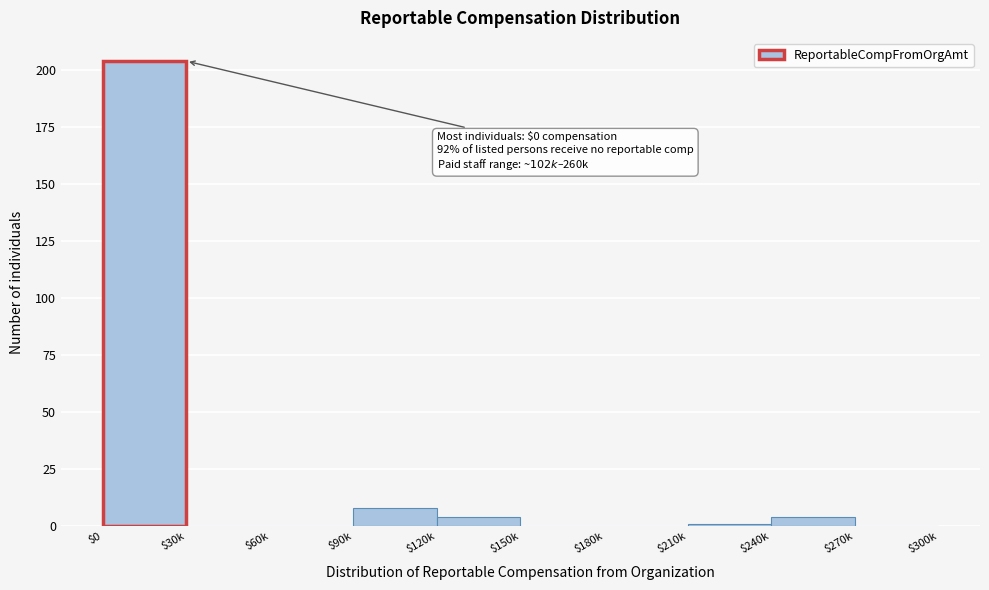

Is it true that the value at $0 is 204?

True